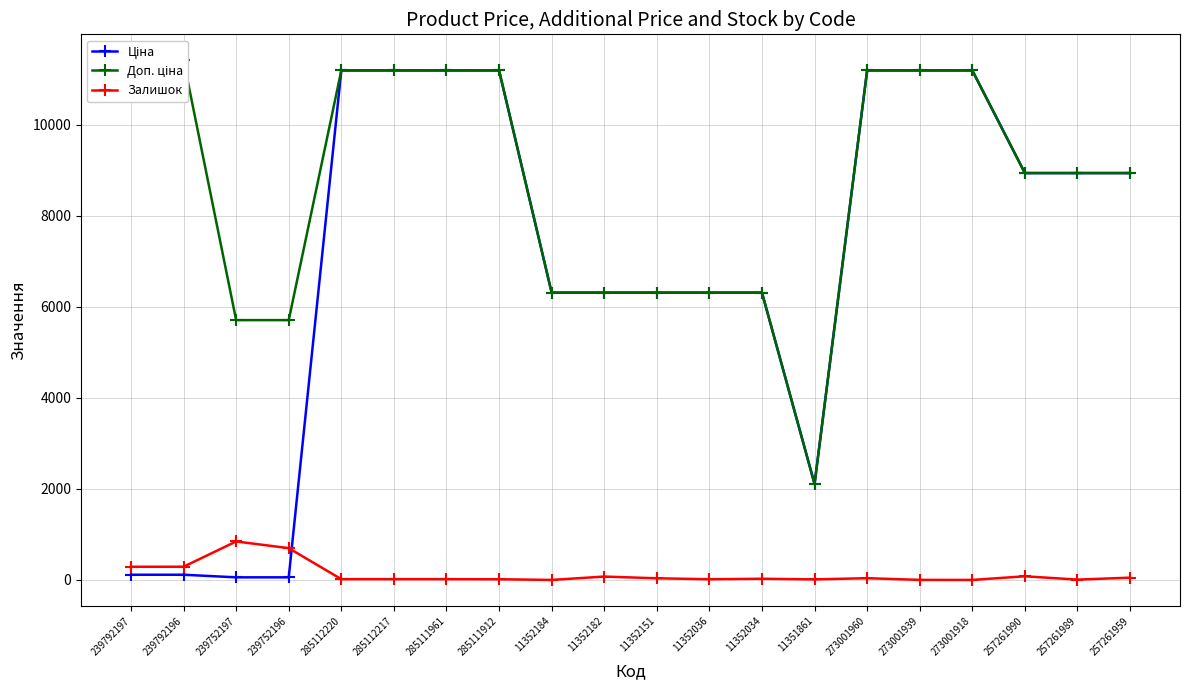

List the series in order of their overall mean, highest first.

Доп. ціна, Ціна, Залишок